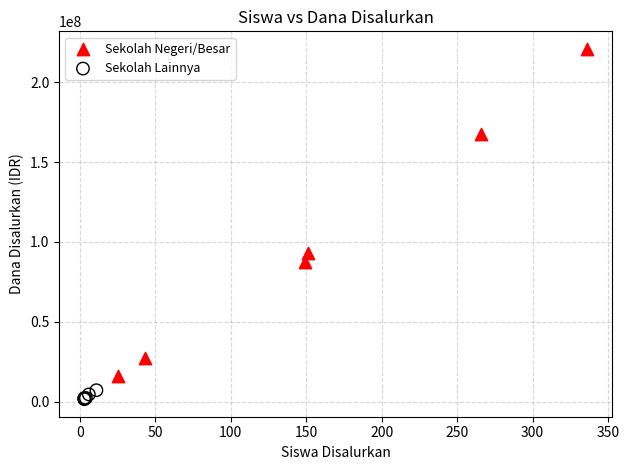

Which series contains the highest Y value?

Sekolah Negeri/Besar